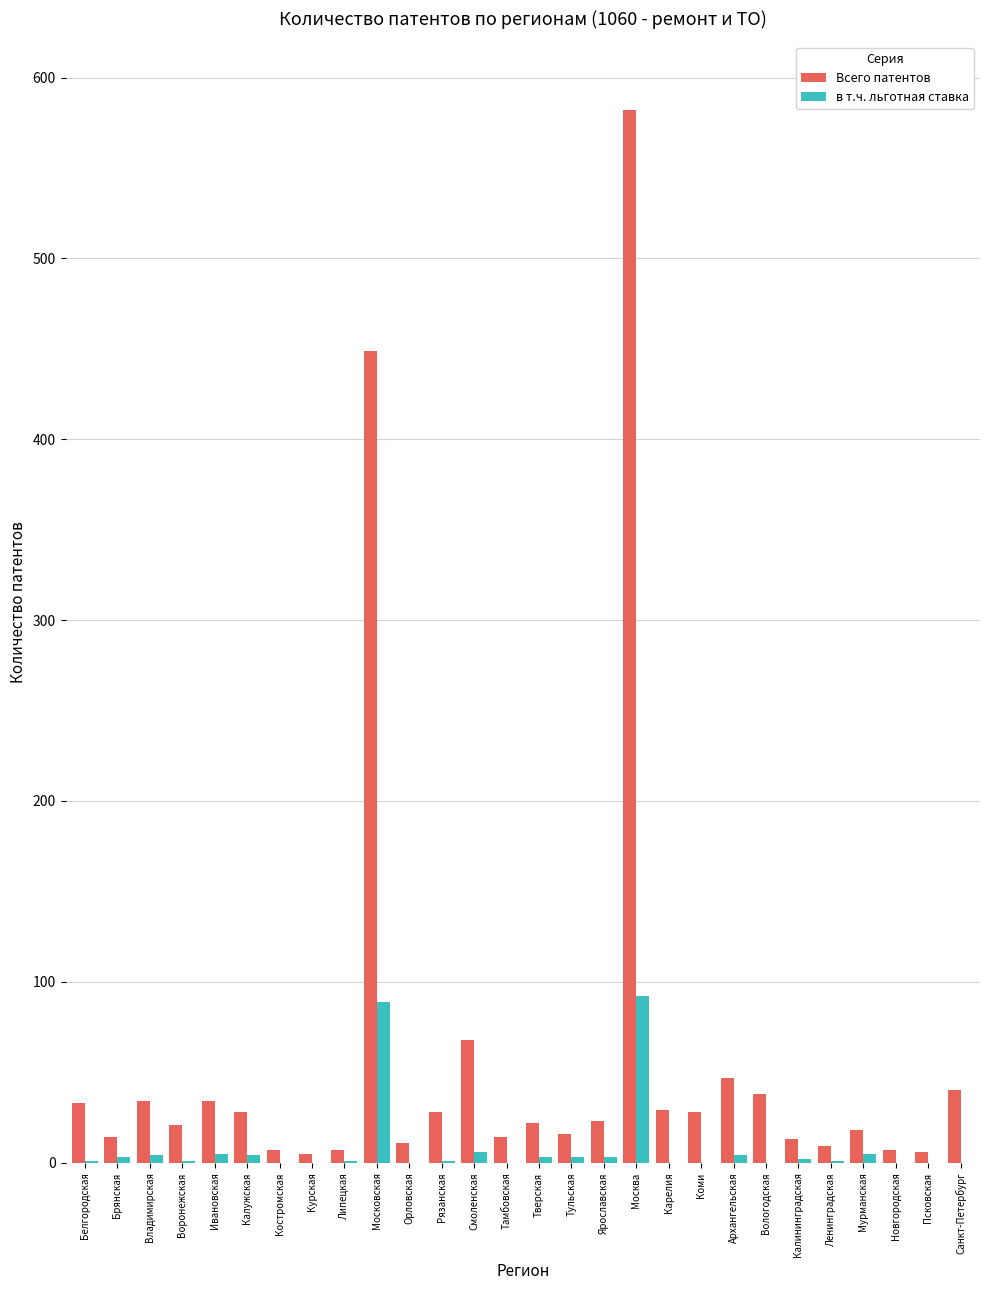

Which category has the highest value across all series?

Москва